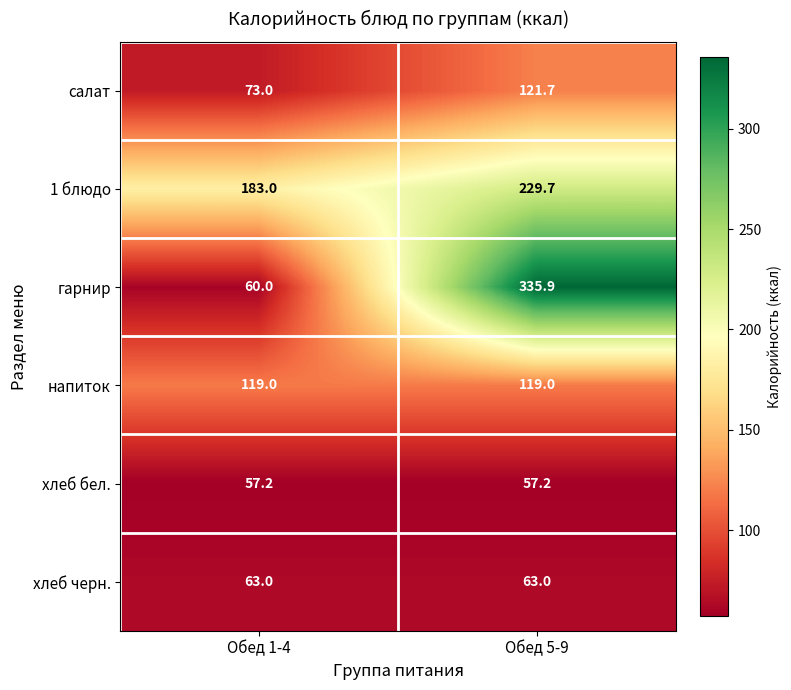

Which series has the largest range (max minus min)?

гарнир